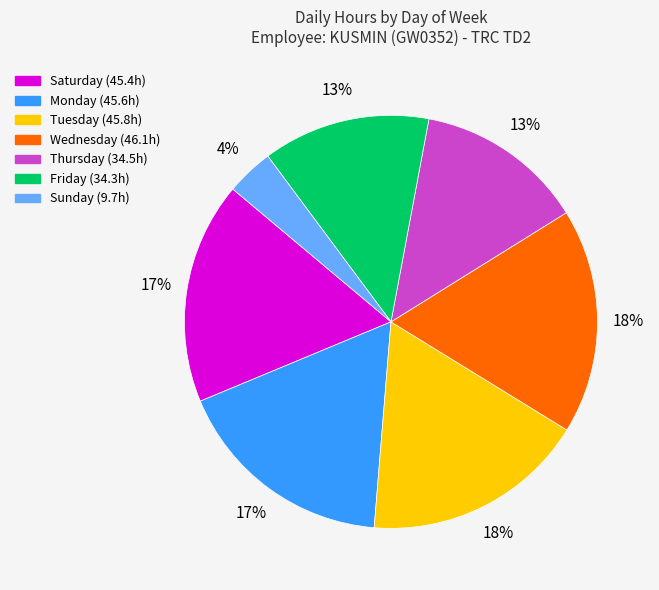

To the nearest percent, what is the difference between the largest and smallest slice percentages?

14%